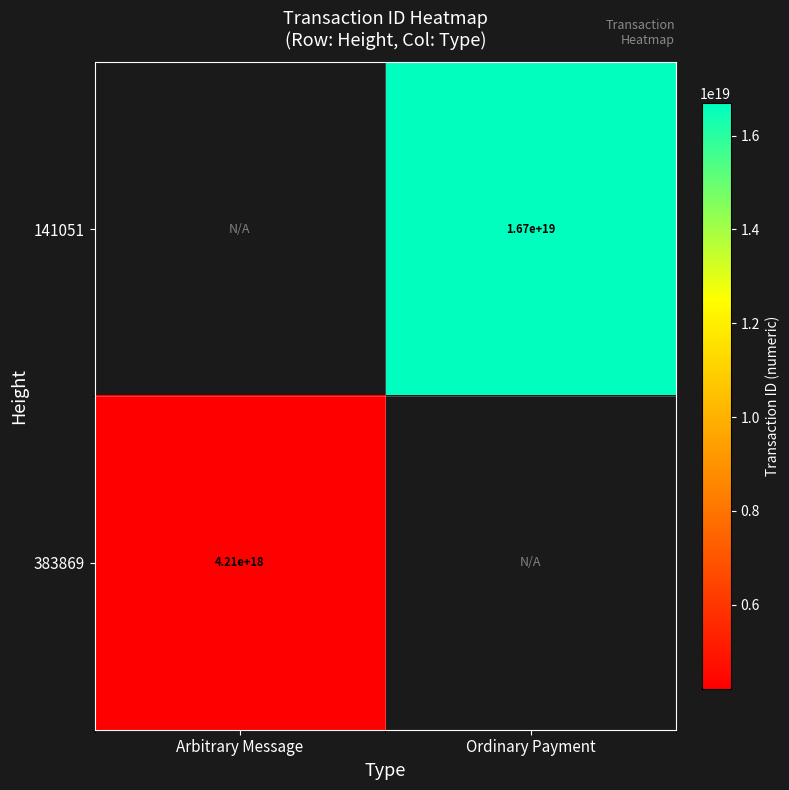

Is the value of 141051 at Ordinary Payment greater than the value of 383869 at Arbitrary Message?

Yes